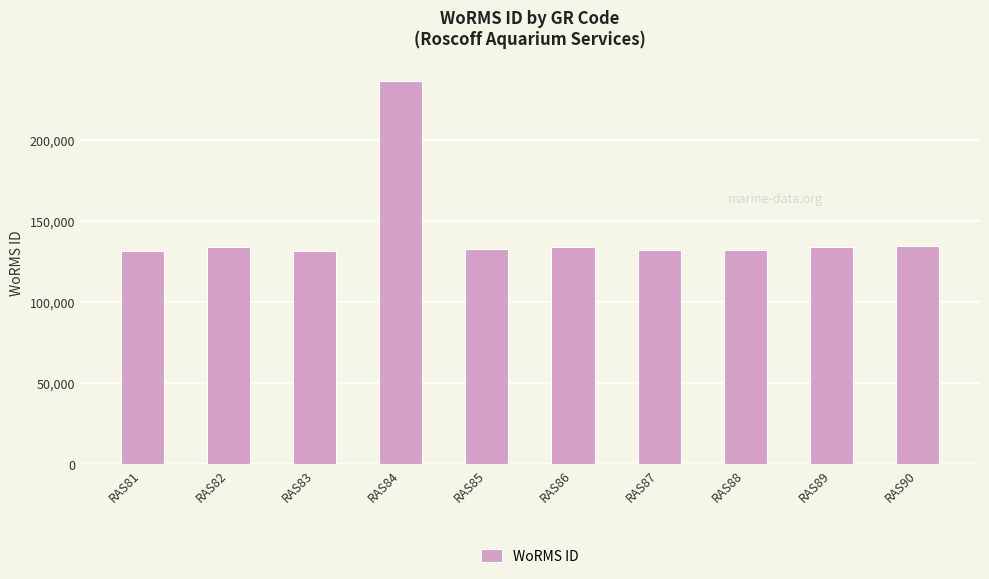

Approximately how many times larger is the value at RAS88 compared to RAS86?

1.0